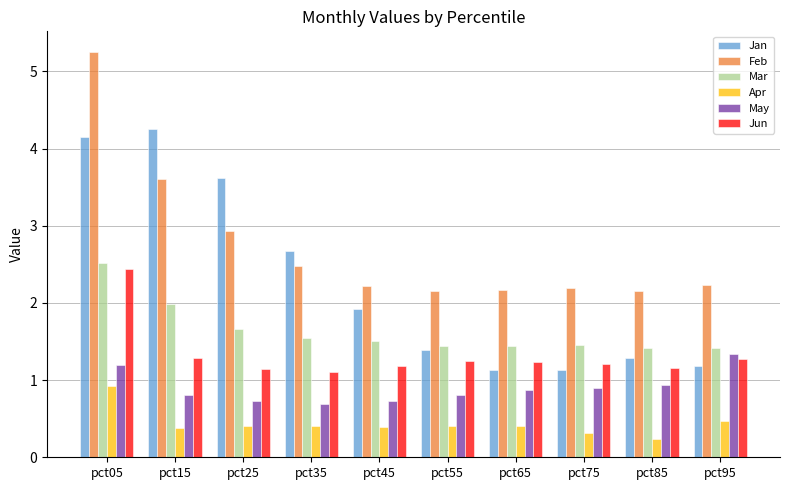

What is the total value across all series at pct75?

7.2